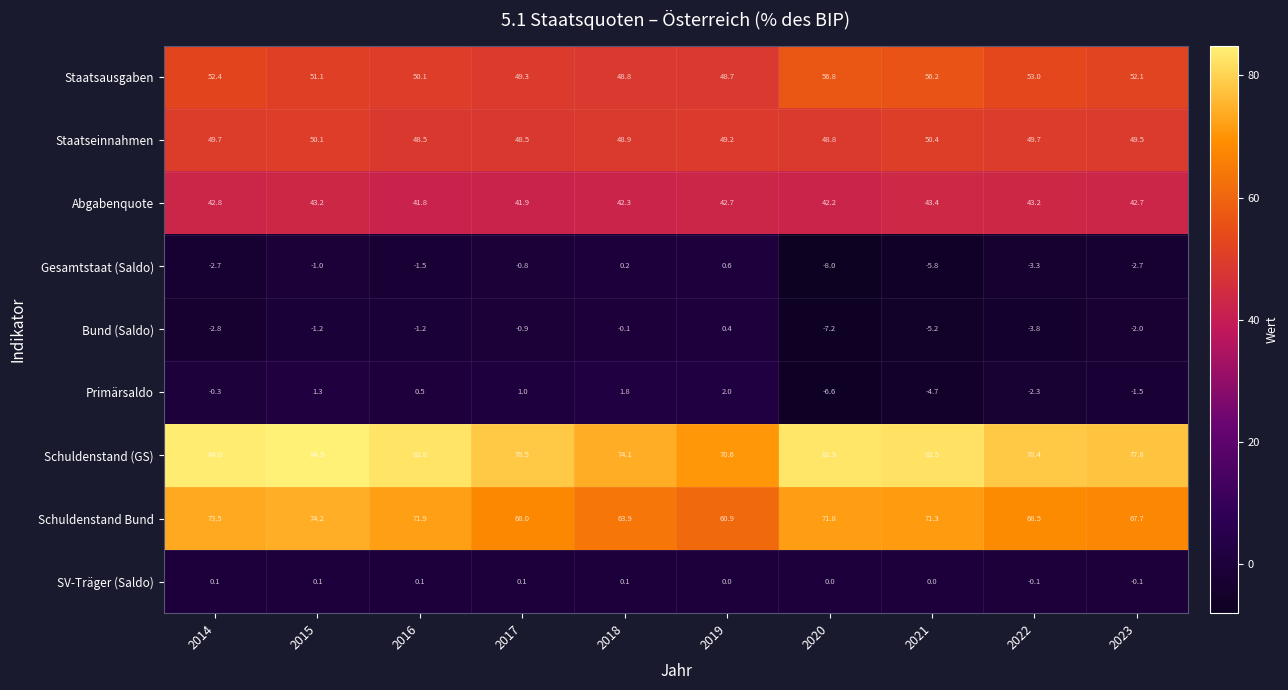

Which series changed the most between 2015 and 2017?

Schuldenstand (GS)